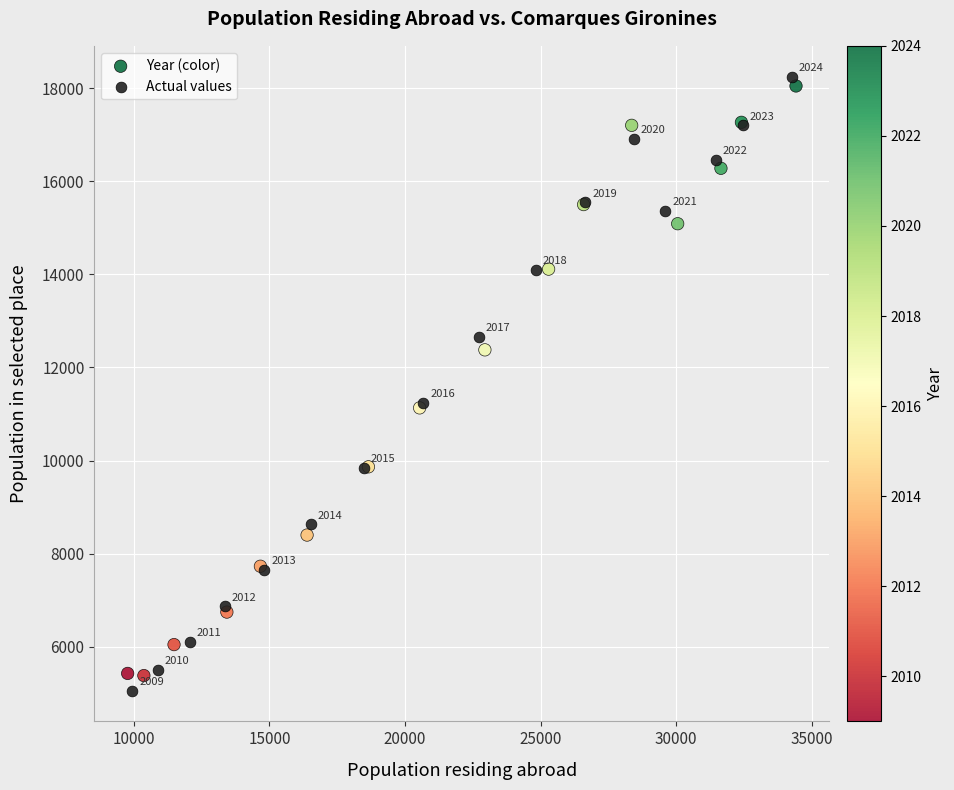

Which series has the widest spread of Y values?

Actual values